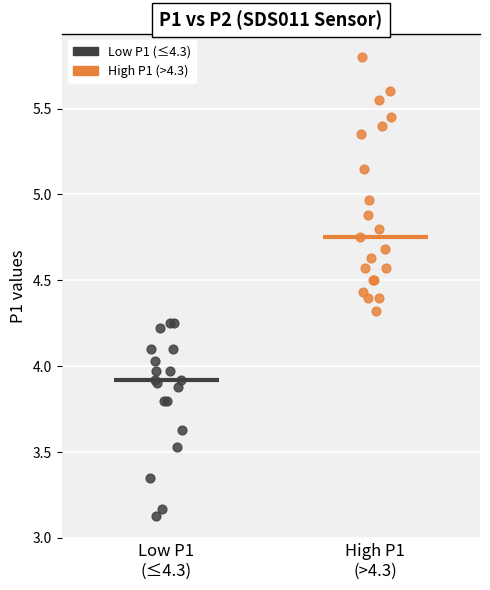

Which series reaches the minimum Y coordinate?

Low P1 (≤4.3)